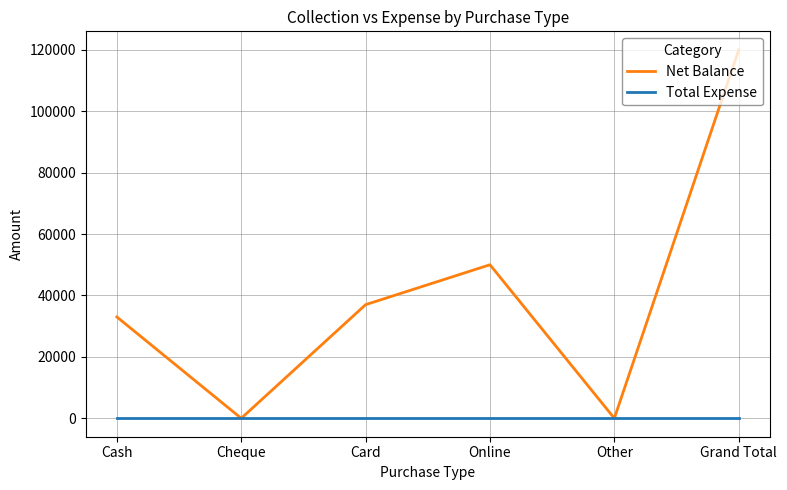

What is the spread (max minus min) of values at Cash?

33000